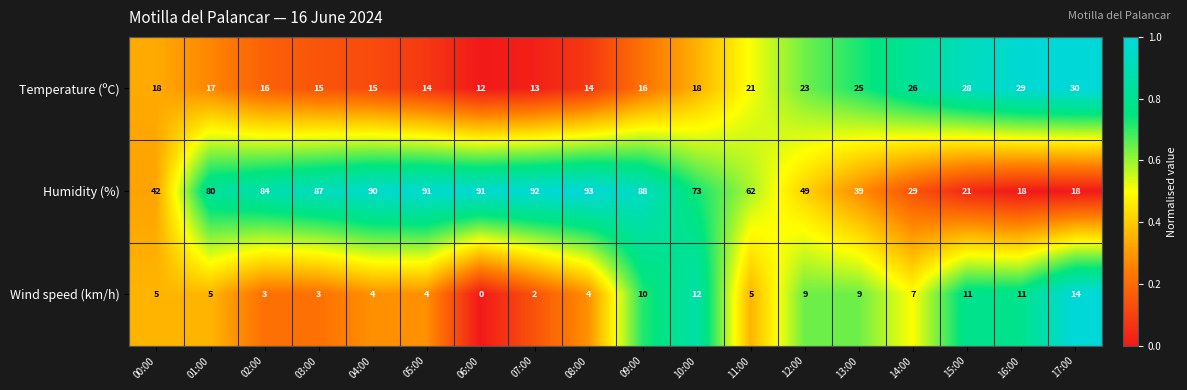

Where is Wind speed (km/h) nearest to the value 7?

14:00